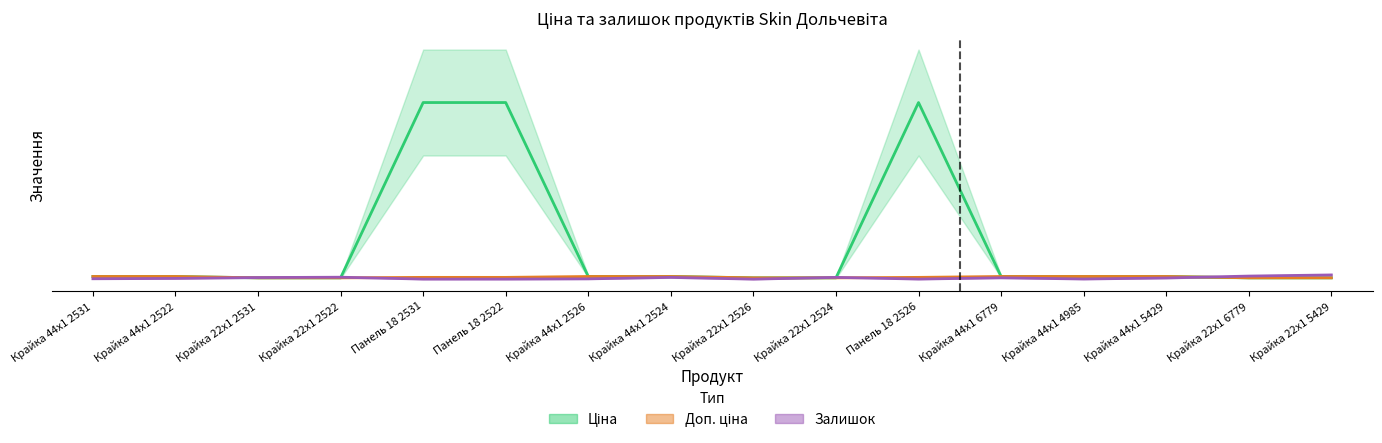

True or false: Доп. ціна has a value of 122.0 at Панель 18 2531.

False